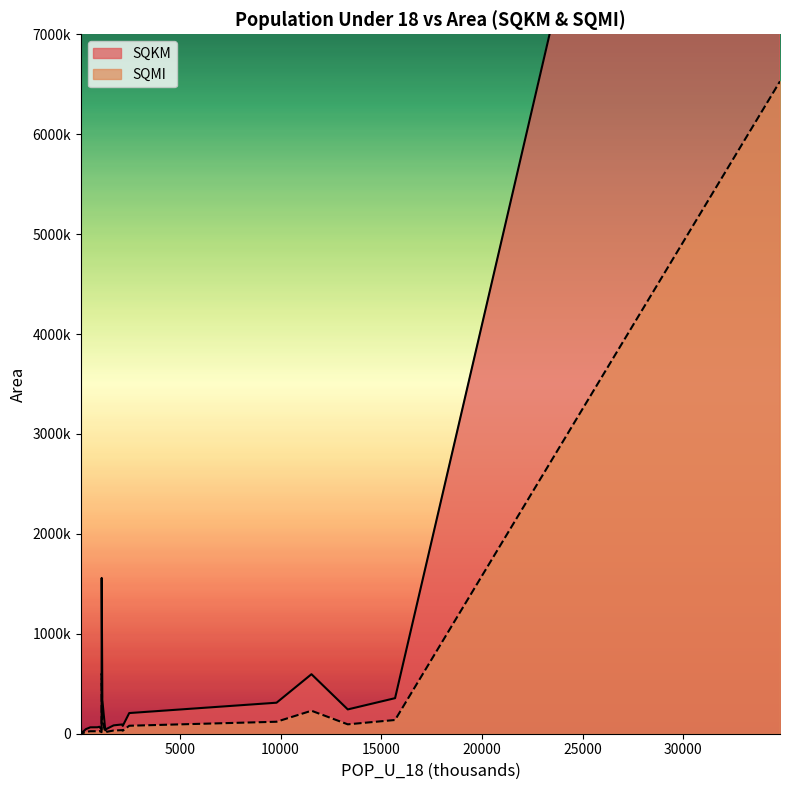

Reading right to left, list all the values displayed in this chart.

SQKM: 1705=83708.4	2123=92741.3	1290=33595.8	1357=48775.3	15687=355926.0	91=2572.1	11533=595622.4	1110=1558828.6	2157=78492.5	9798=310465.9	996=69351.1	2479=206851.8	1105=42509.5	896=64712.6	13337=243299.5	547=64324.8	322=45689.4	1144=333144.5	78=102280.6	34811=16911282.0
SQMI: 1705=32319.8	2123=35807.4	1290=12971.3	1357=18832.1	15687=137423.0	91=993.1	11533=229969.8	1110=601863.9	2157=30306.0	9798=119870.9	996=26776.4	2479=79865.5	1105=16412.9	896=24985.5	13337=93937.9	547=24835.8	322=17640.7	1144=128627.1	78=39490.5	34811=6529445.0